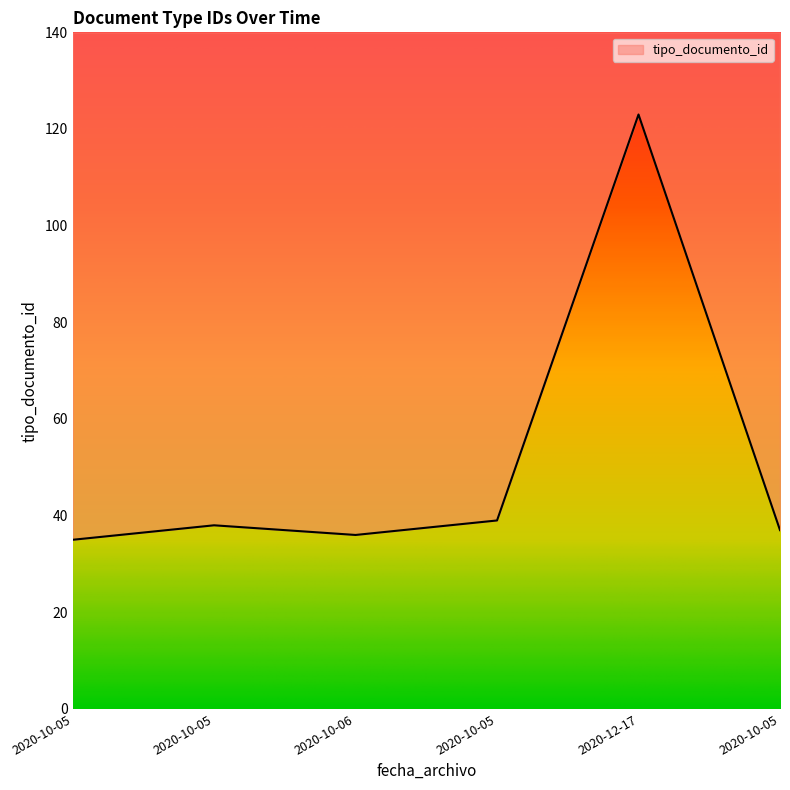

What is the difference between the values at 2020-10-05 and 2020-10-05?

1